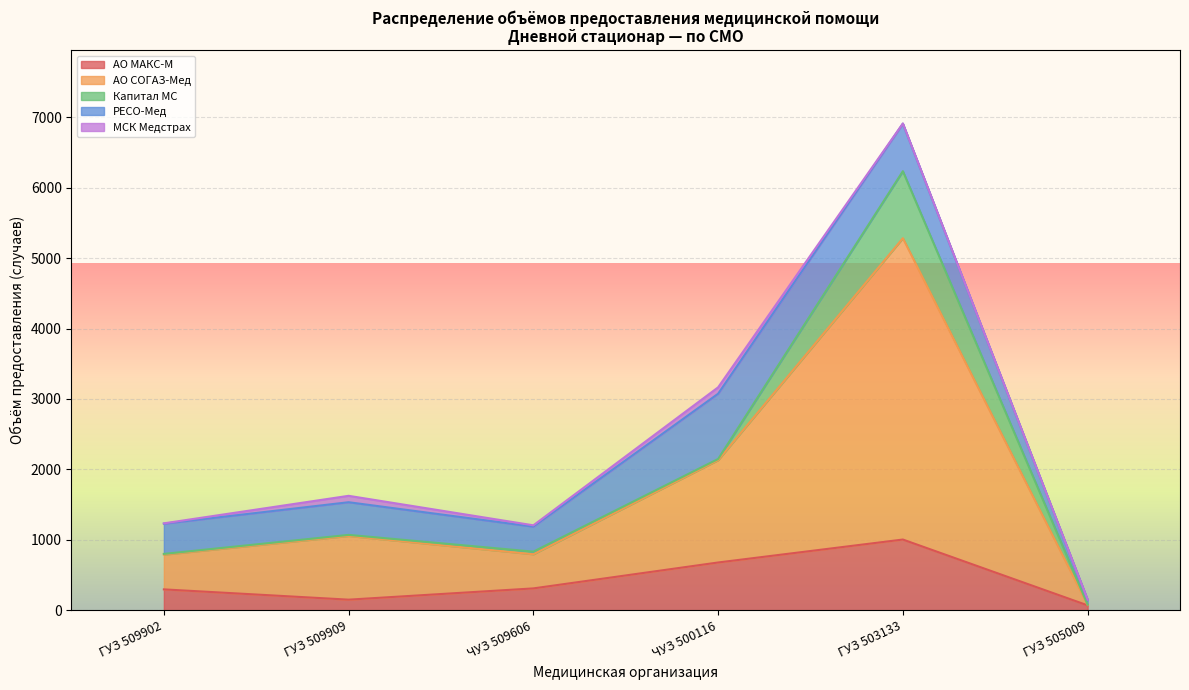

True or false: АО СОГАЗ-Мед and МСК Медстрах cross at least once.

False